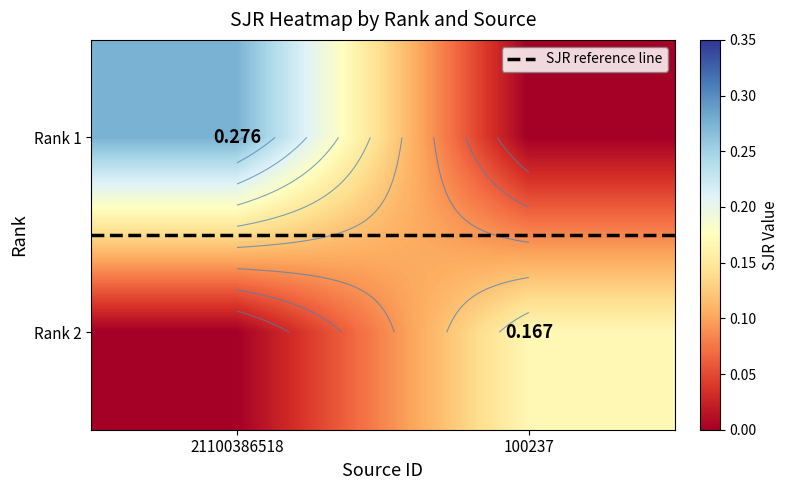

Count the number of categories in the chart.

2